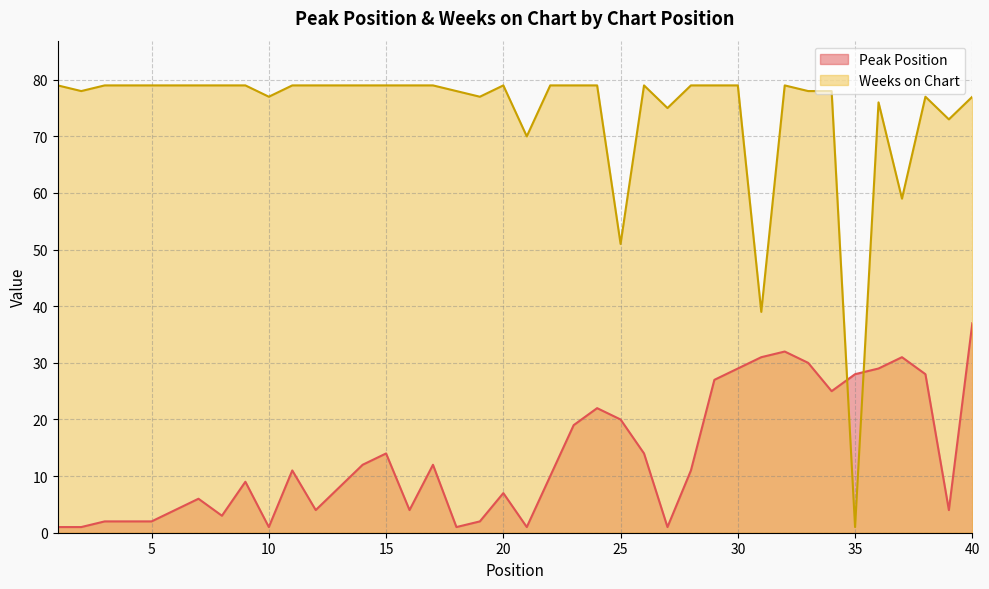

What is the difference between the Weeks on Chart values at 32 and 10?

2